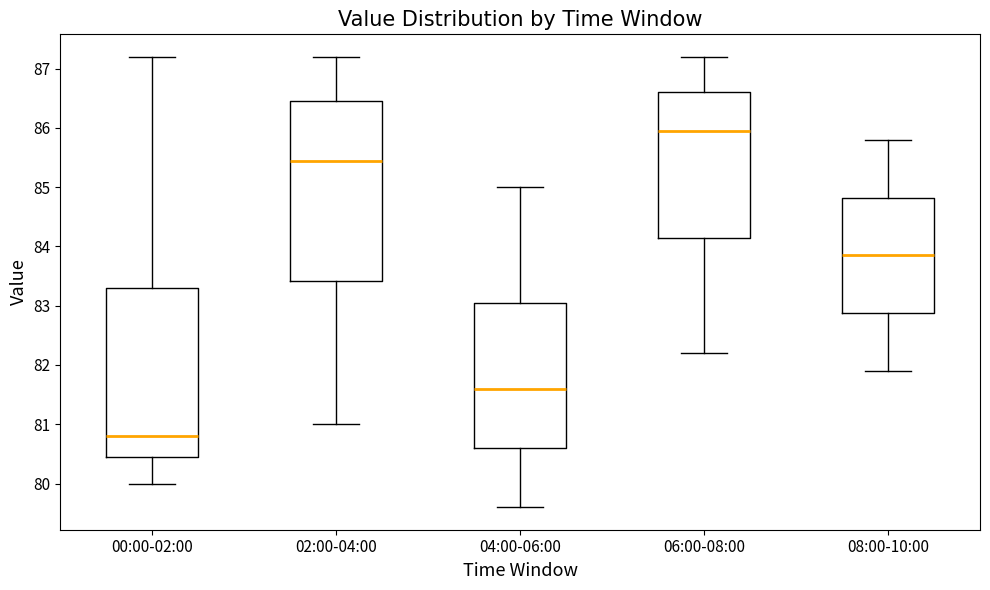

Where is the upper edge of the box for 02:00-04:00 on the y-axis? The values are not printed on the chart, so give them approximately, as read against the axis.

86.5